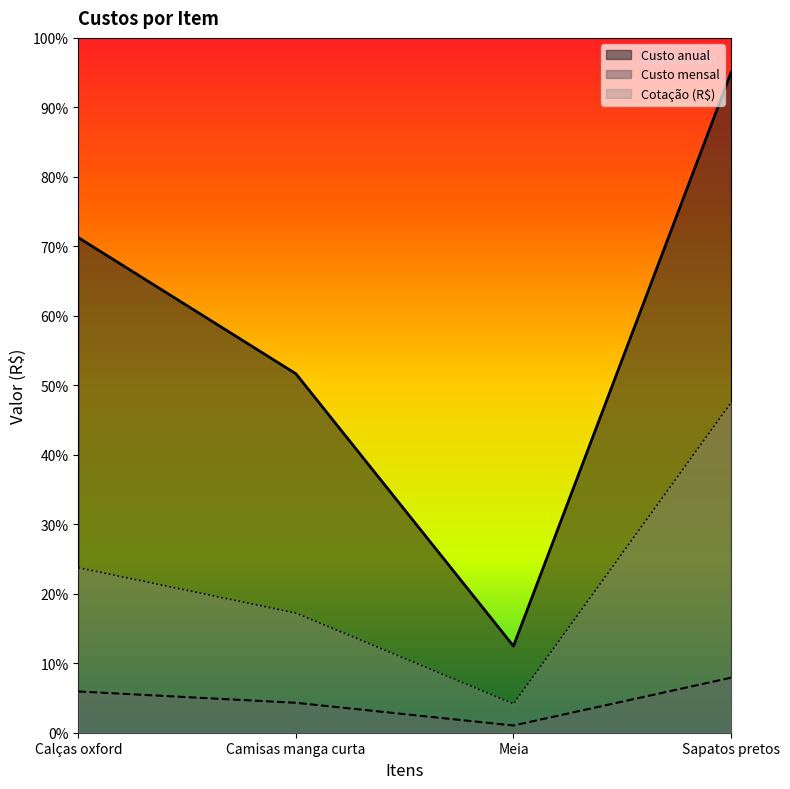

The Cotação (R$) series shows 5.8 at Camisas manga curta. True or false?

False